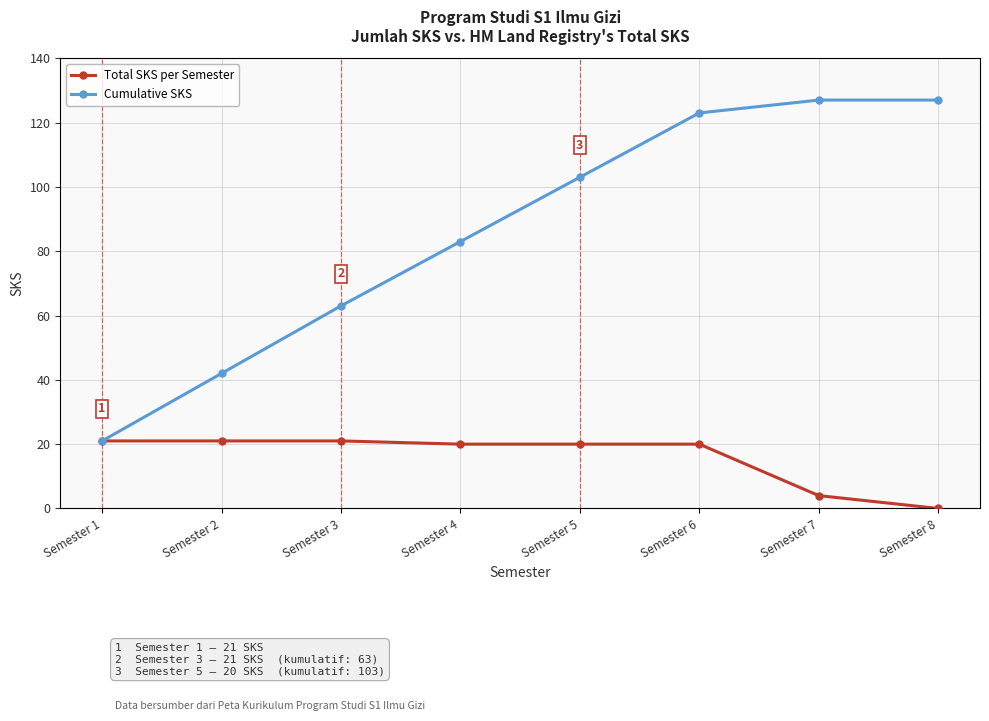

True or false: Cumulative SKS has more than 2 points higher than both neighbors.

False